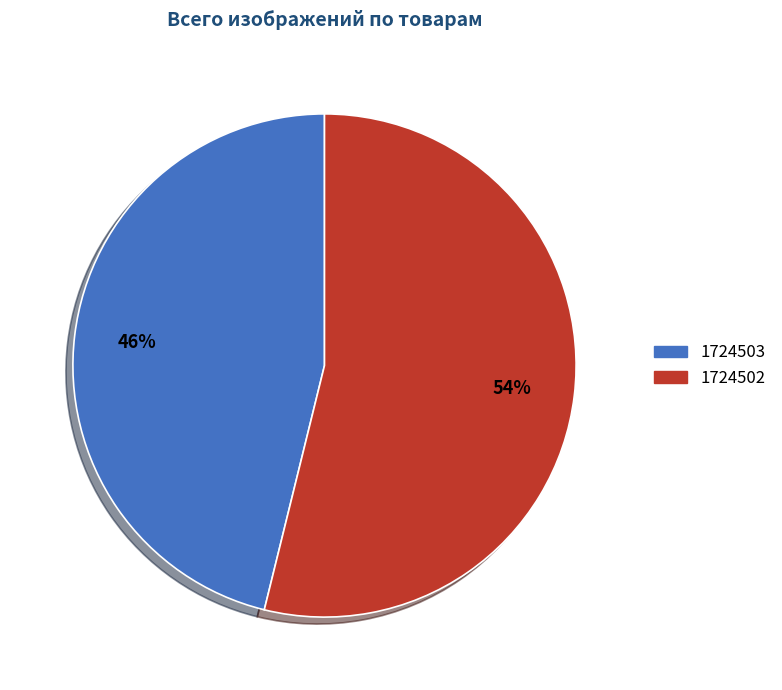

Rank the categories by value from highest to lowest.

1724502, 1724503